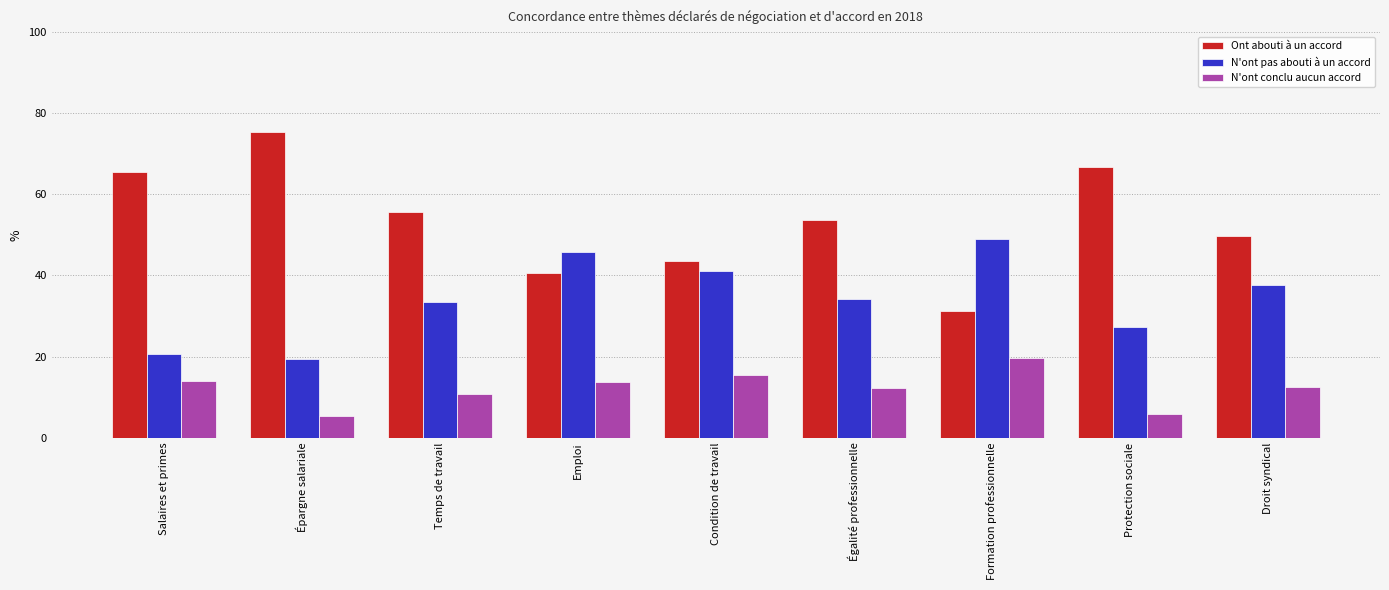

Where does the Ont abouti à un accord series first go above 53?

Salaires et primes